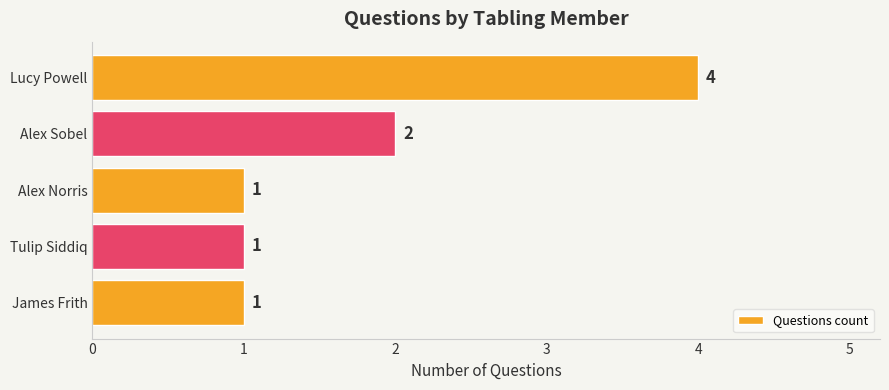

Are the bars horizontal?

Yes